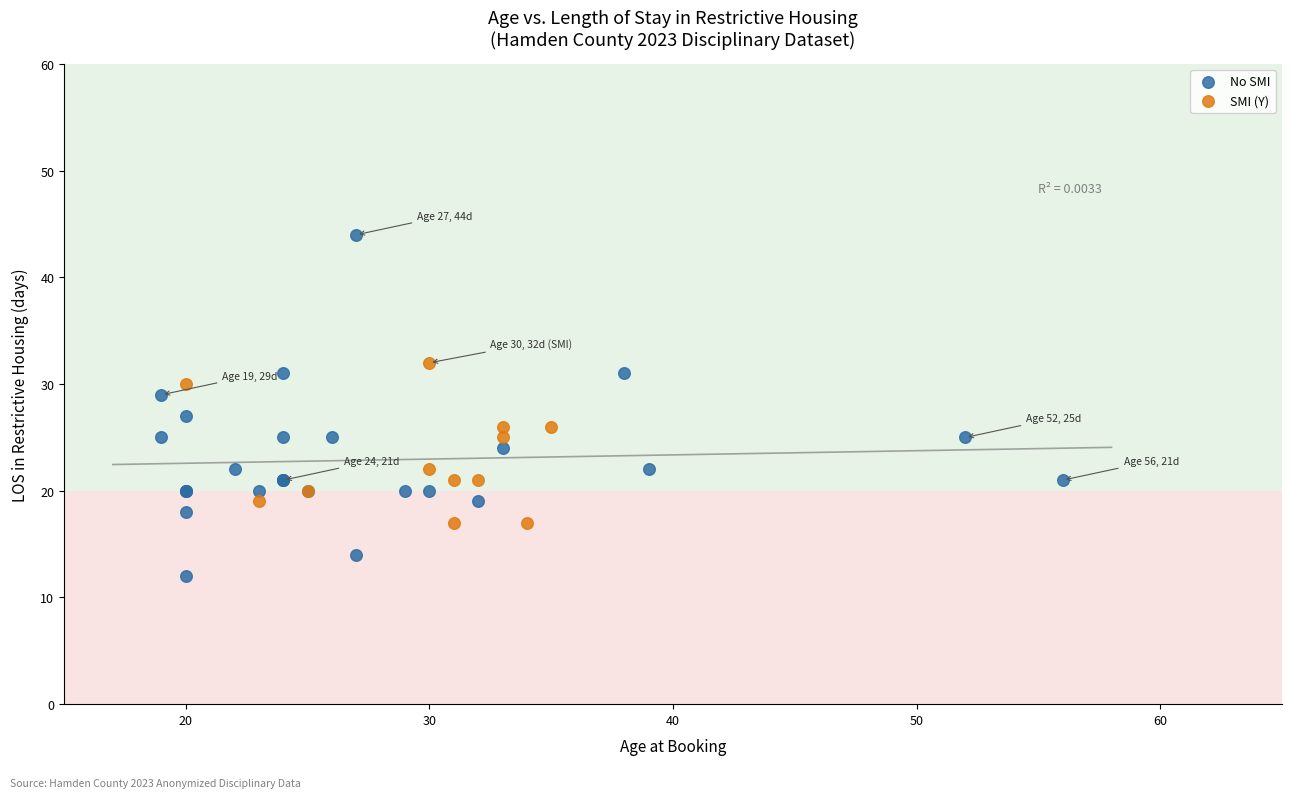

Which series contains the lowest Y value?

No SMI